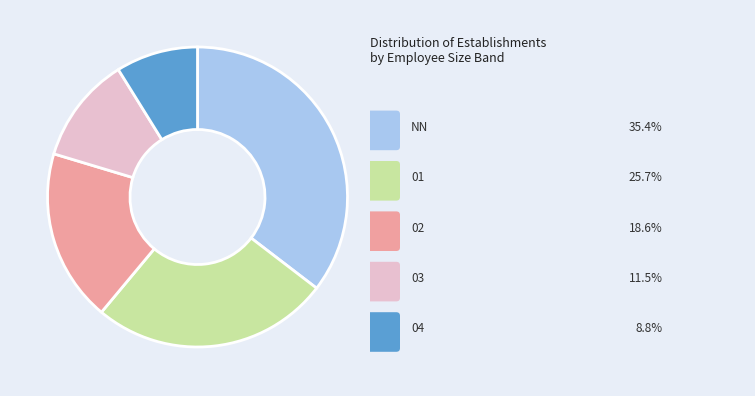

How many segments does this pie chart have?

5